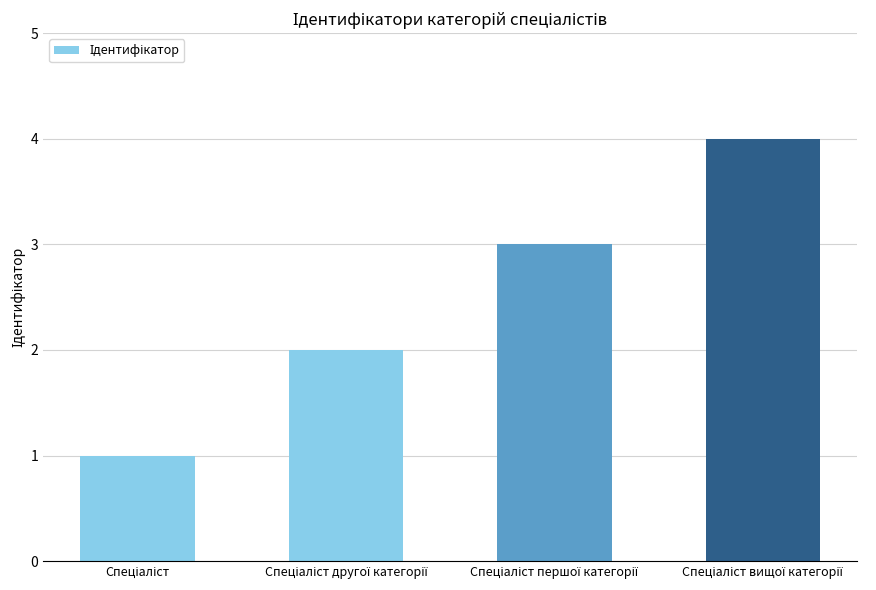

What is the sum of all values?

10